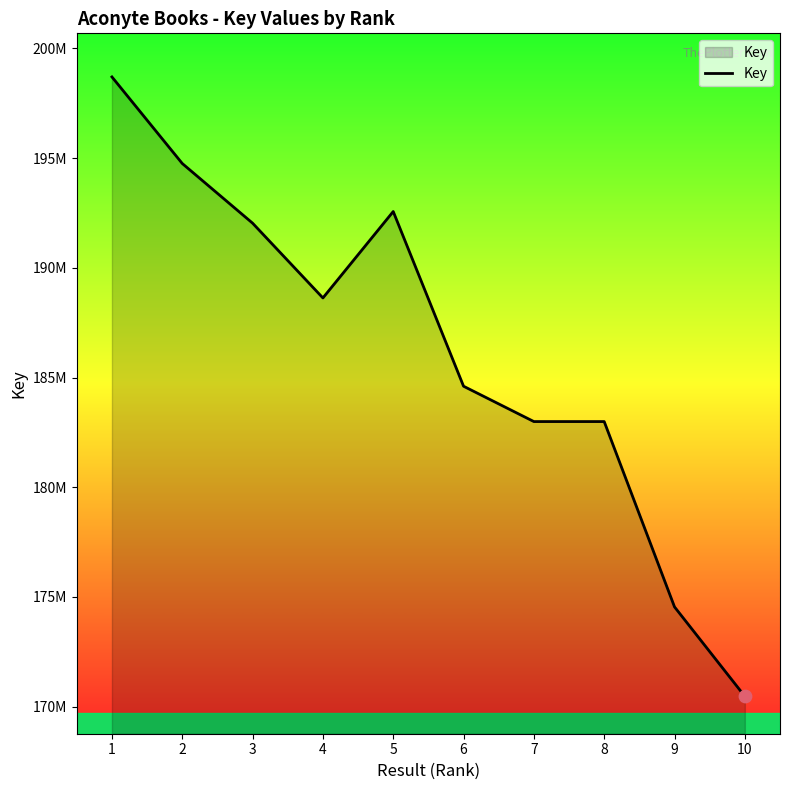

Is this an area chart (filled region under the line)?

Yes